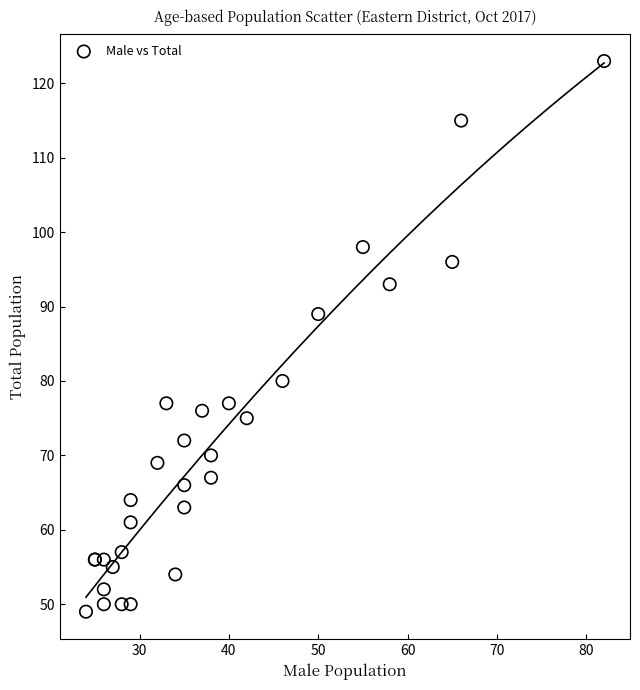

What Y value in the scatter plot is closest to 86?

89